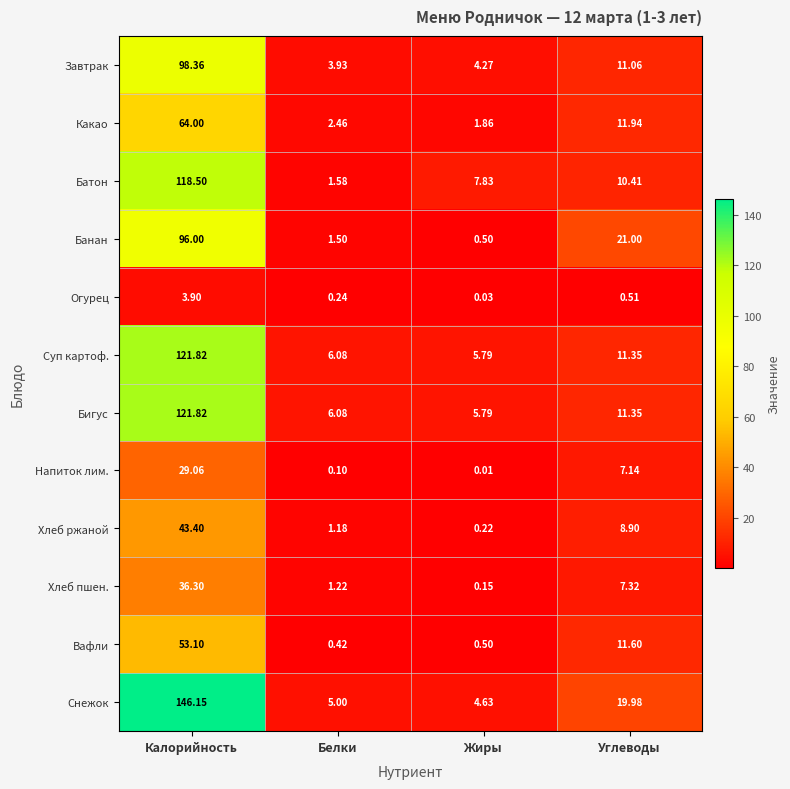

List the labels in order of Напиток лим. value, smallest first.

Жиры, Белки, Углеводы, Калорийность